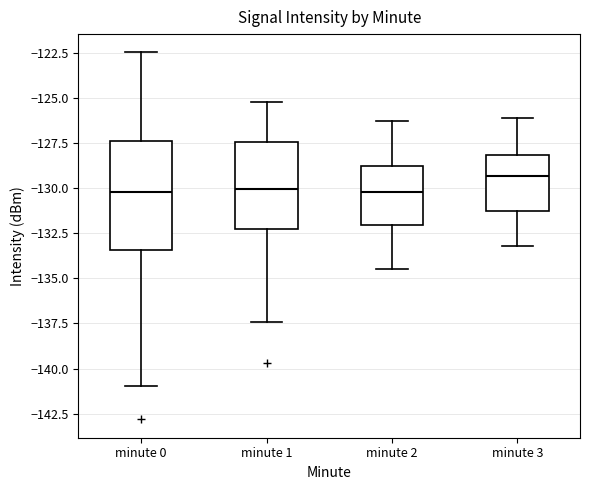

Which box has the highest median line?

minute 3